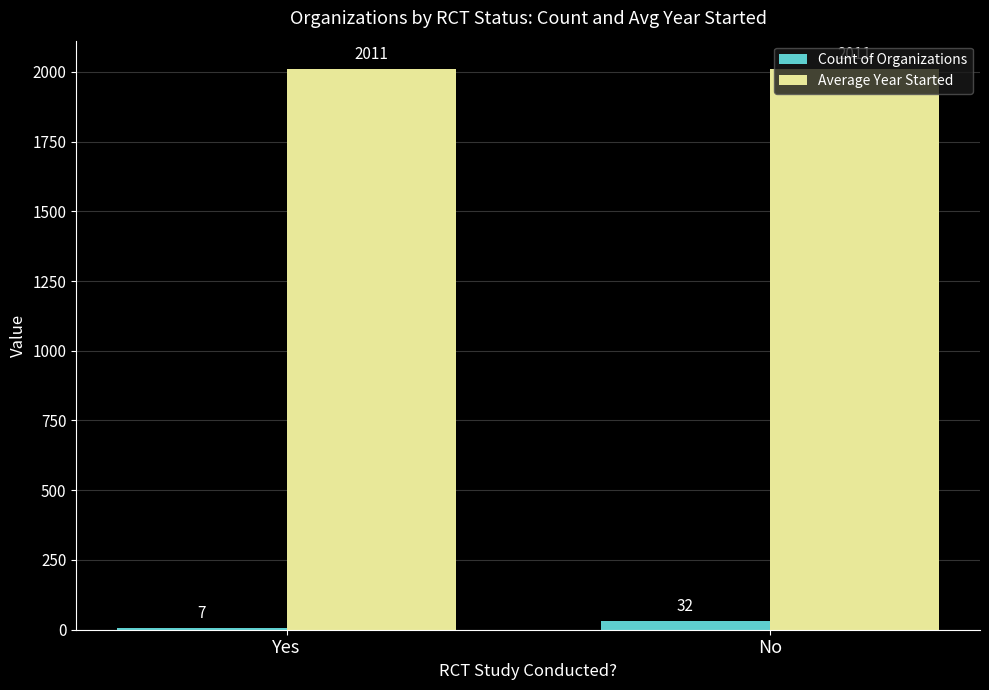

What is the label of the 1st bar from the right?

No